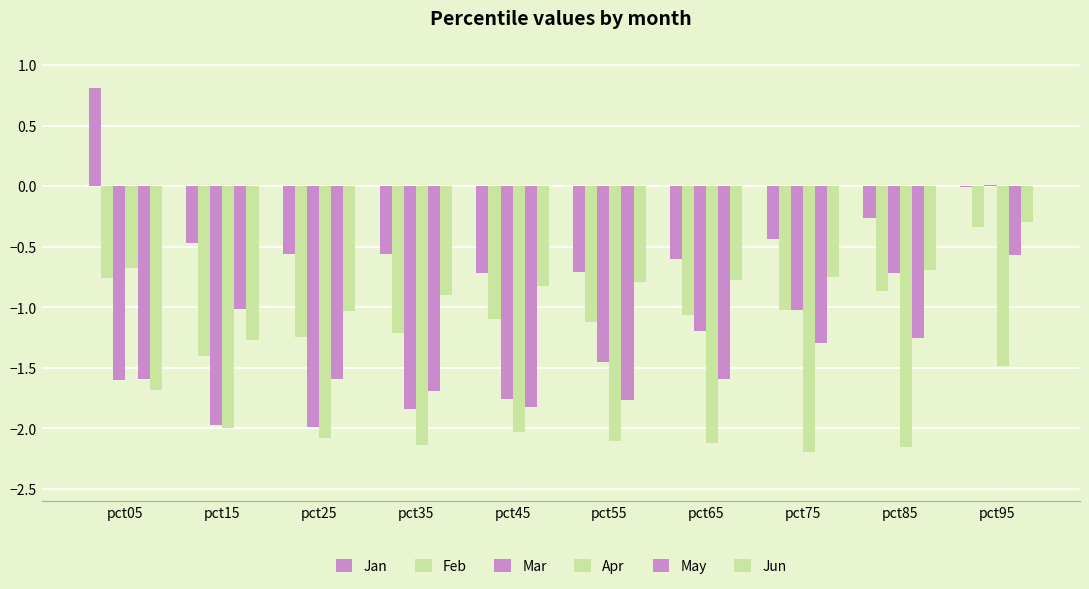

Does the chart contain stacked bars?

No